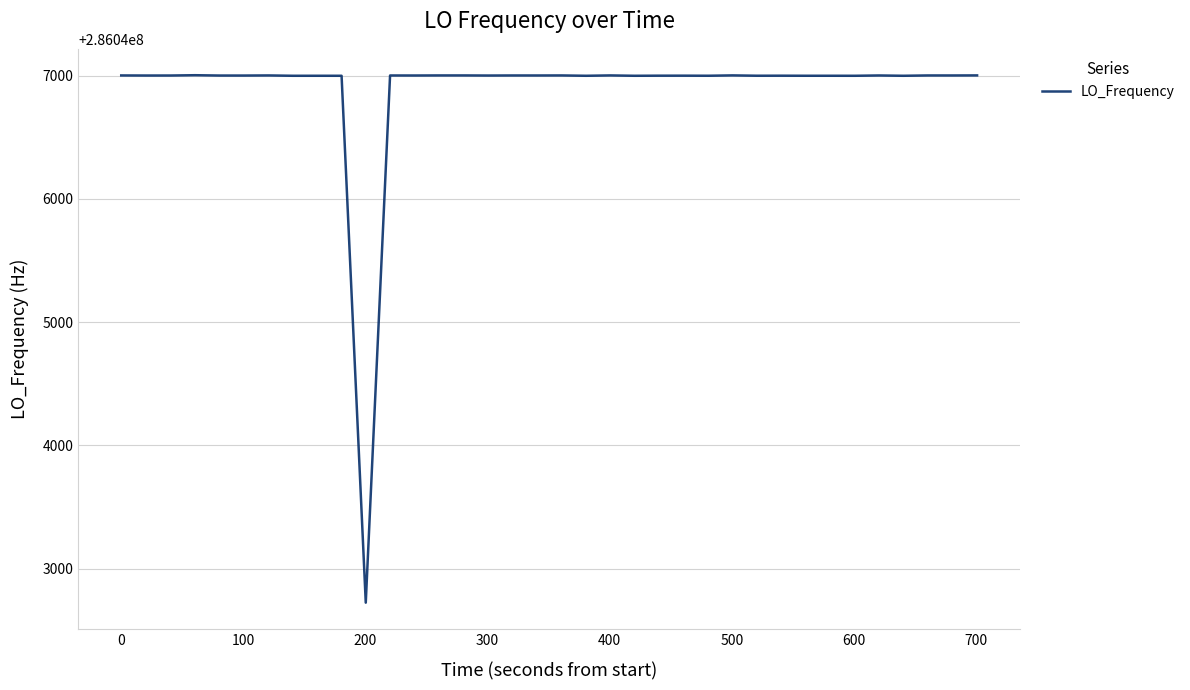

What is the maximum value shown in the chart?

286047002.7